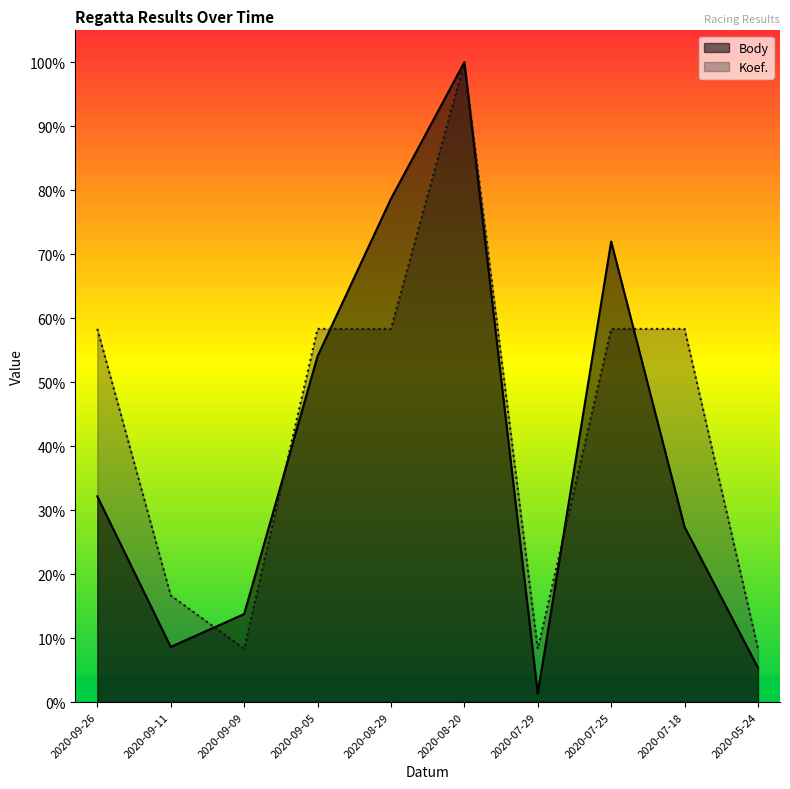

What is the difference between the second highest and second lowest values in the Koef. series?

0.5